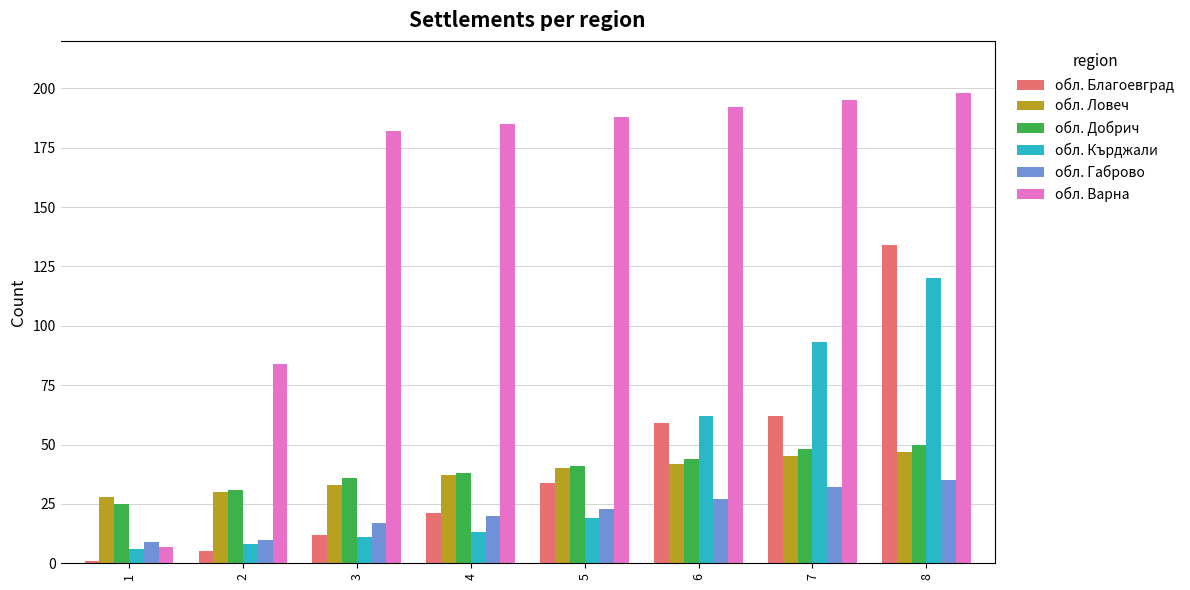

Between 4 and 6, which series saw the biggest shift?

обл. Кърджали